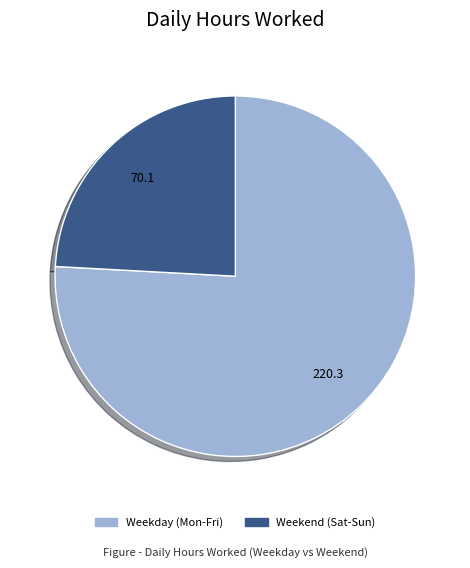

Is there a majority slice in this chart?

Yes